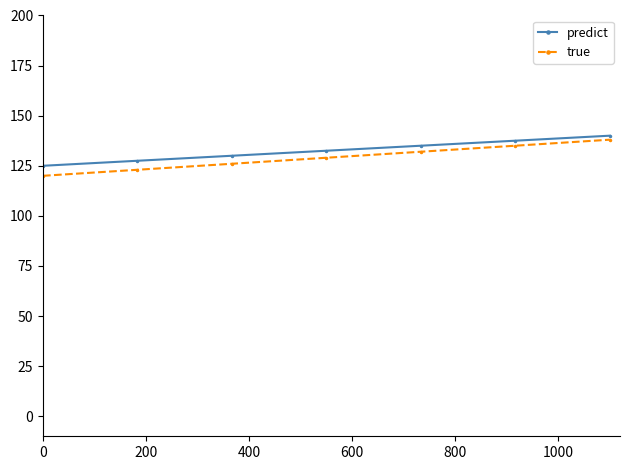

What are all the series names shown in the legend?

predict, true